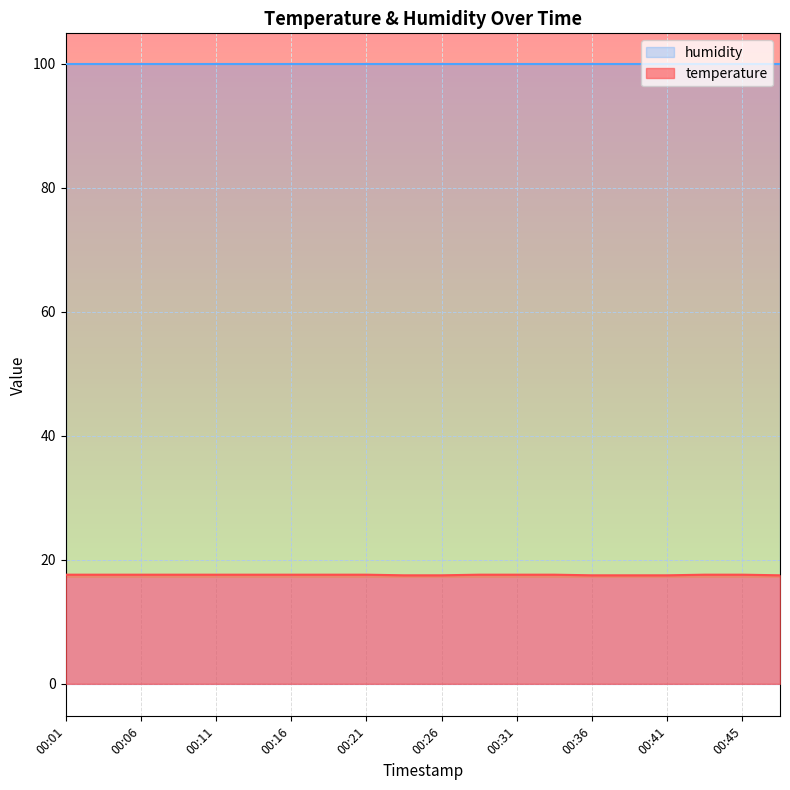

Is it true that temperature equals 17.6 at 00:21?

True